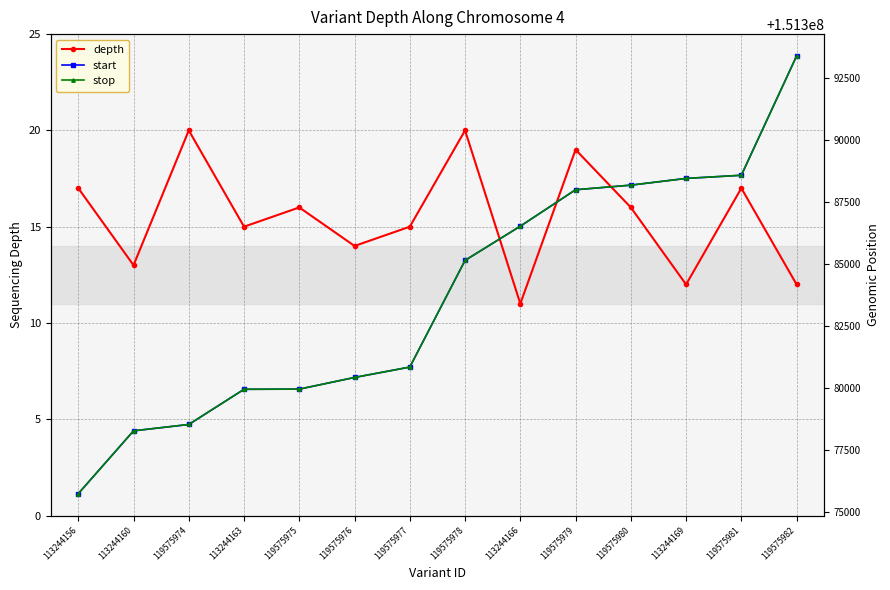

Is it true that stop equals 242012148 at 119575982?

False